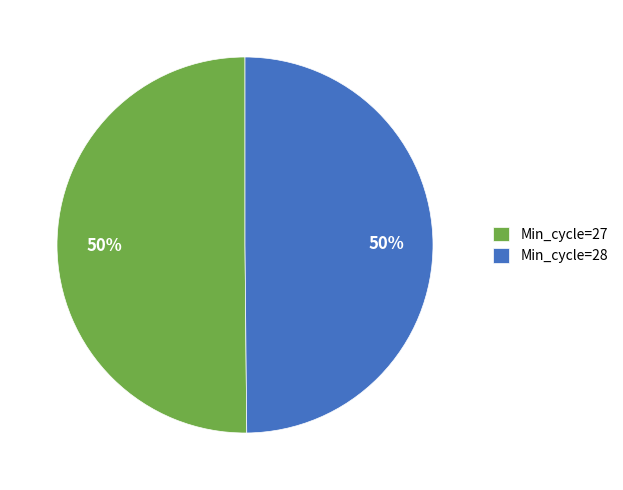

To the nearest percent, what is the average slice percentage?

50%